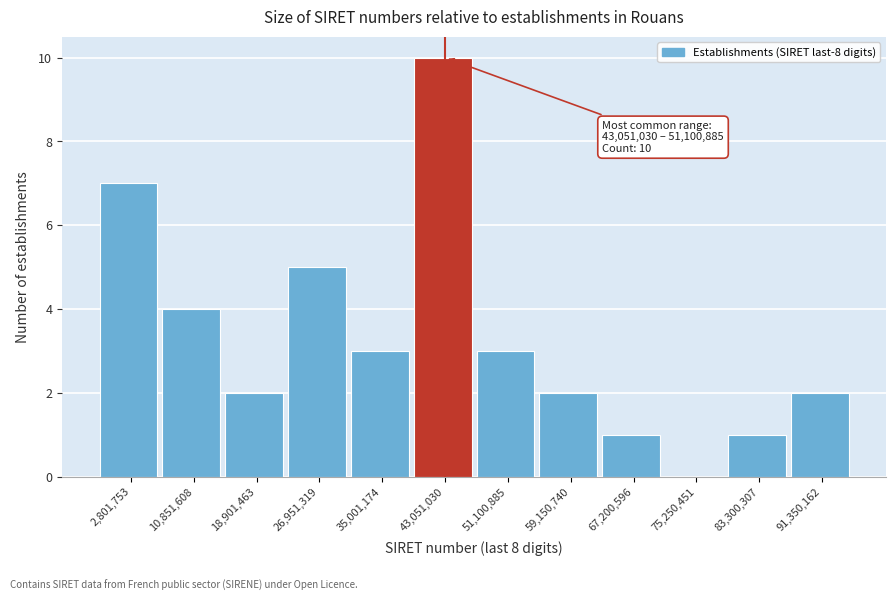

Reading left to right, list all the values displayed in this chart.

2,801,753=7	10,851,608=4	18,901,463=2	26,951,319=5	35,001,174=3	43,051,030=10	51,100,885=3	59,150,740=2	67,200,596=1	75,250,451=0	83,300,307=1	91,350,162=2